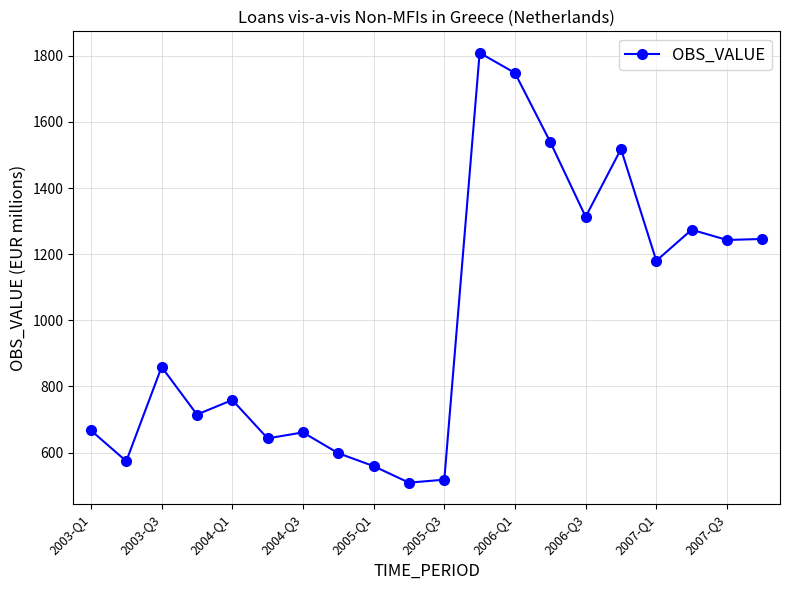

What is the minimum value shown in the chart?

509